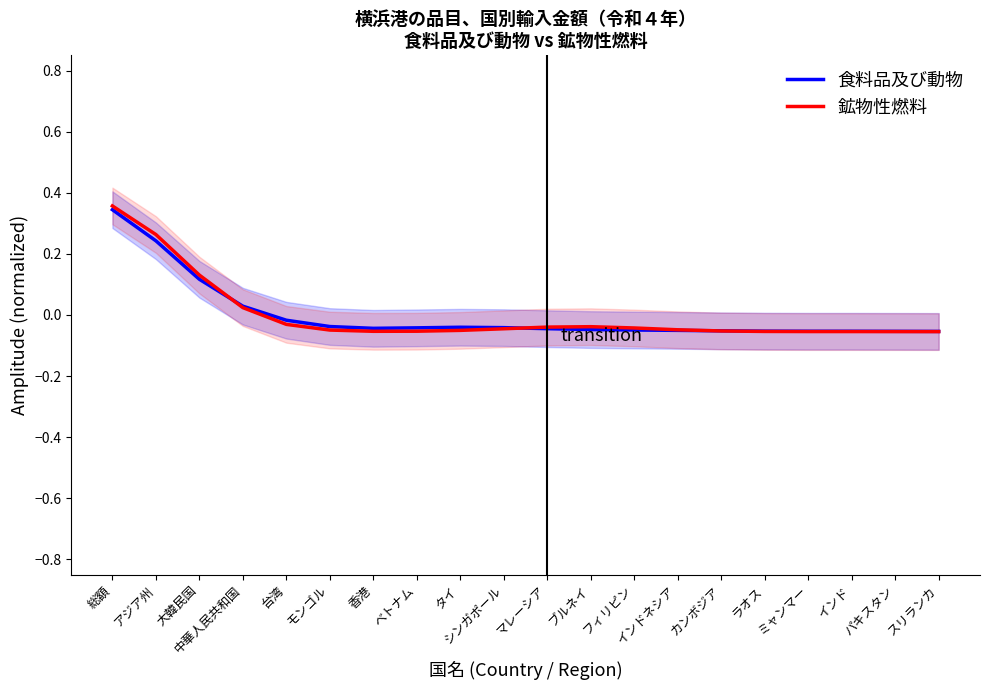

Reading left to right, transcribe all the data shown in this chart.

食料品及び動物: 総額=0.3	アジア州=0.2	大韓民国=0.1	中華人民共和国=0.0	台湾=-0.0	モンゴル=-0.0	香港=-0.0	ベトナム=-0.0	タイ=-0.0	シンガポール=-0.0	マレーシア=-0.0	ブルネイ=-0.0	フィリピン=-0.0	インドネシア=-0.1	カンボジア=-0.1	ラオス=-0.1	ミャンマー=-0.1	インド=-0.1	パキスタン=-0.1	スリランカ=-0.1
鉱物性燃料: 総額=0.4	アジア州=0.3	大韓民国=0.1	中華人民共和国=0.0	台湾=-0.0	モンゴル=-0.0	香港=-0.1	ベトナム=-0.1	タイ=-0.1	シンガポール=-0.0	マレーシア=-0.0	ブルネイ=-0.0	フィリピン=-0.0	インドネシア=-0.0	カンボジア=-0.1	ラオス=-0.1	ミャンマー=-0.1	インド=-0.1	パキスタン=-0.1	スリランカ=-0.1